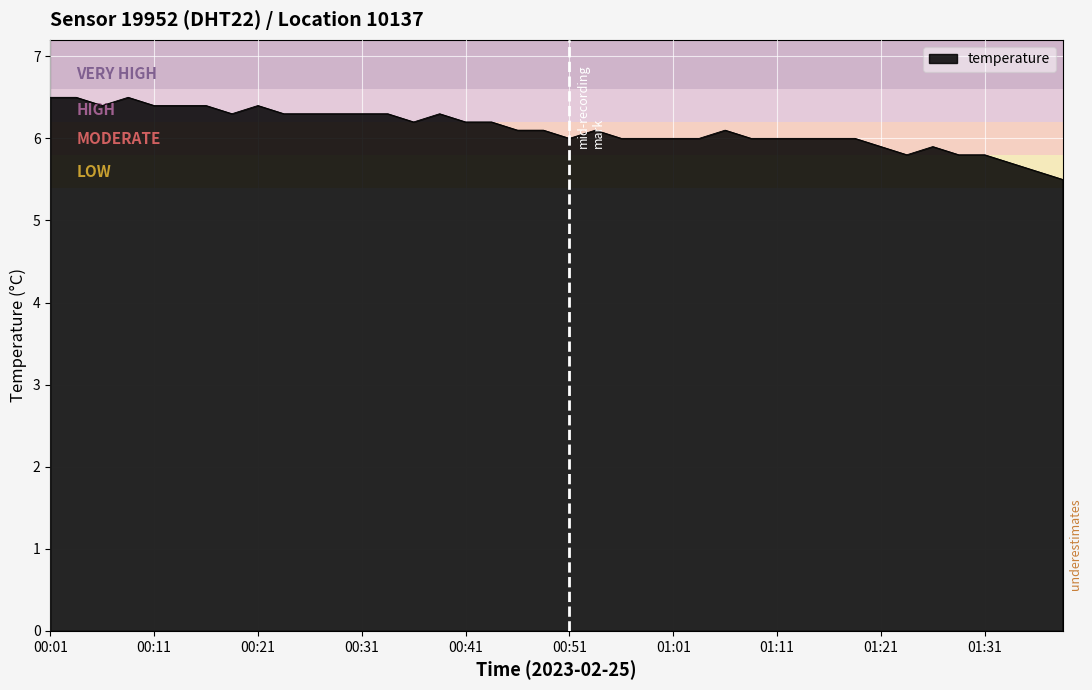

Reading right to left, what are all the values shown in this chart?

01:39=5.5	01:36=5.6	01:34=5.7	01:31=5.8	01:29=5.8	01:26=5.9	01:24=5.8	01:21=5.9	01:19=6.0	01:16=6.0	01:14=6.0	01:11=6.0	01:09=6.0	01:06=6.1	01:04=6.0	01:01=6.0	00:58=6.0	00:56=6.0	00:53=6.1	00:51=6.0	00:49=6.1	00:46=6.1	00:43=6.2	00:41=6.2	00:38=6.3	00:36=6.2	00:33=6.3	00:31=6.3	00:28=6.3	00:26=6.3	00:24=6.3	00:21=6.4	00:19=6.3	00:16=6.4	00:14=6.4	00:11=6.4	00:08=6.5	00:06=6.4	00:04=6.5	00:01=6.5